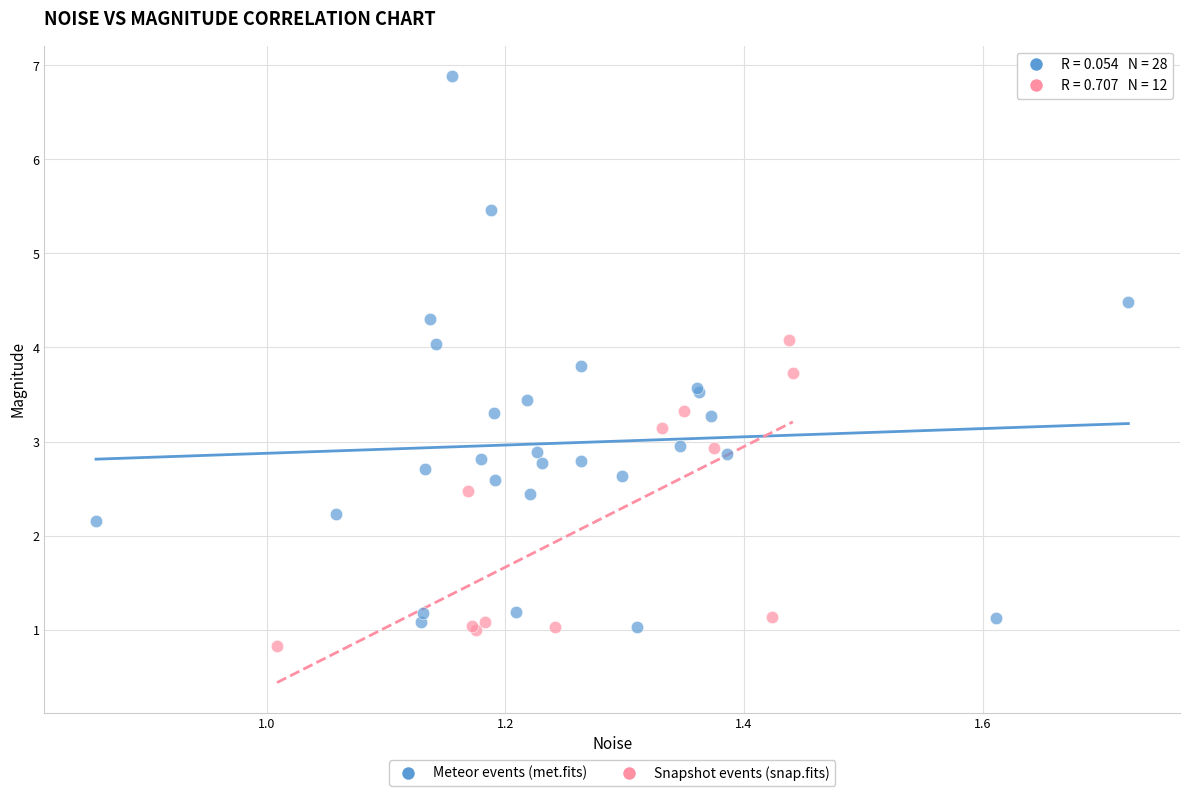

Which series reaches the maximum Y coordinate?

Meteor events (met.fits)